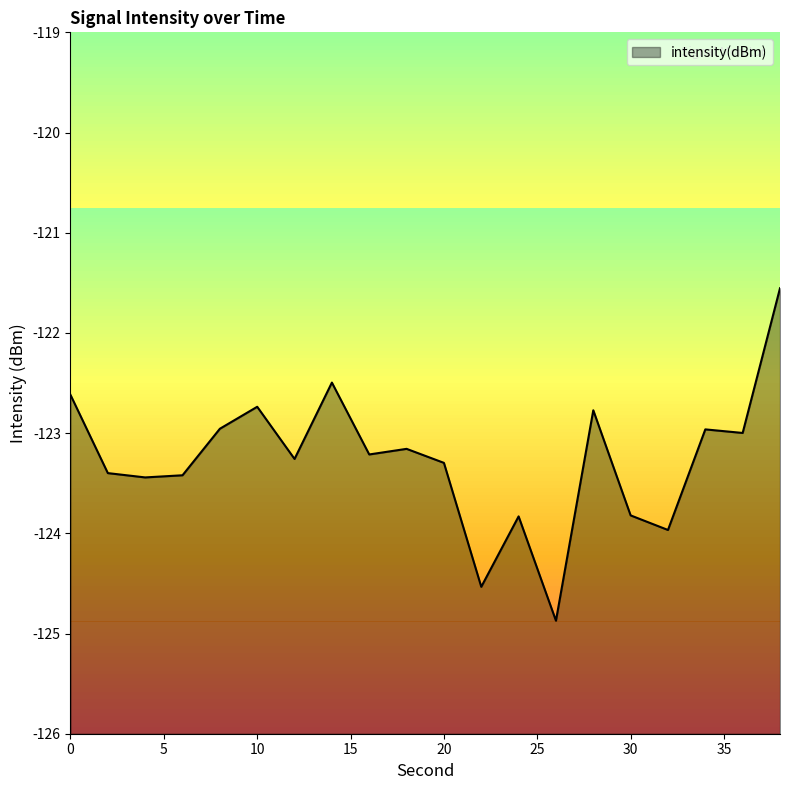

Reading left to right, what are all the values shown in this chart?

0=-122.6	2=-123.4	4=-123.4	6=-123.4	8=-123.0	10=-122.7	12=-123.3	14=-122.5	16=-123.2	18=-123.2	20=-123.3	22=-124.5	24=-123.8	26=-124.9	28=-122.8	30=-123.8	32=-124.0	34=-123.0	36=-123.0	38=-121.6